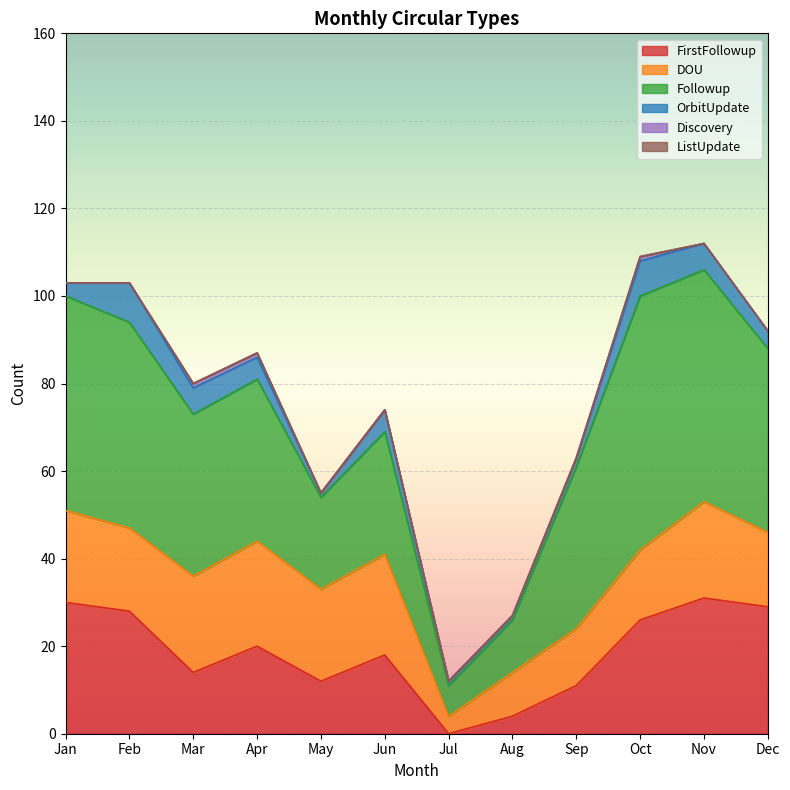

In OrbitUpdate, how many points are higher than both neighbors (excluding endpoints)?

3